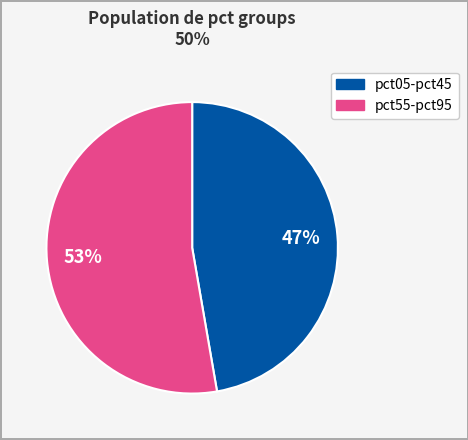

To the nearest percent, what is the average slice percentage?

50%